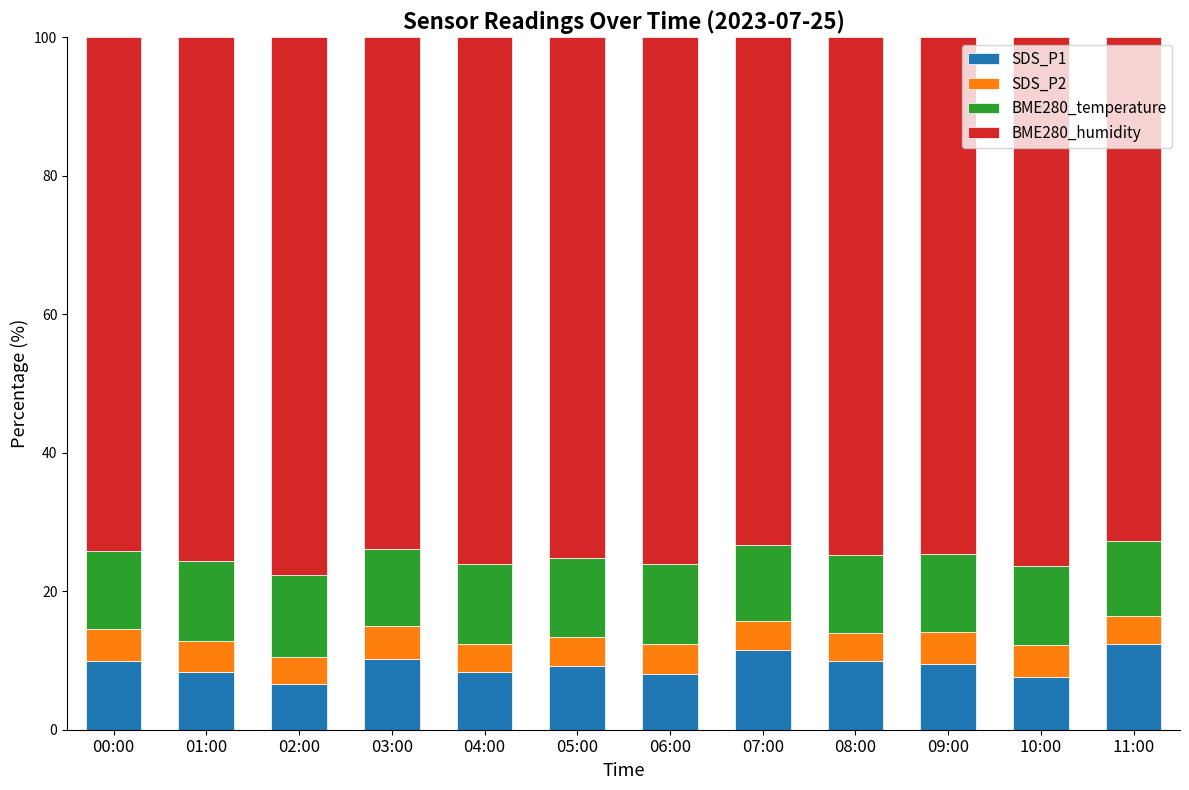

Where does the SDS_P1 series first go above 9?

00:00